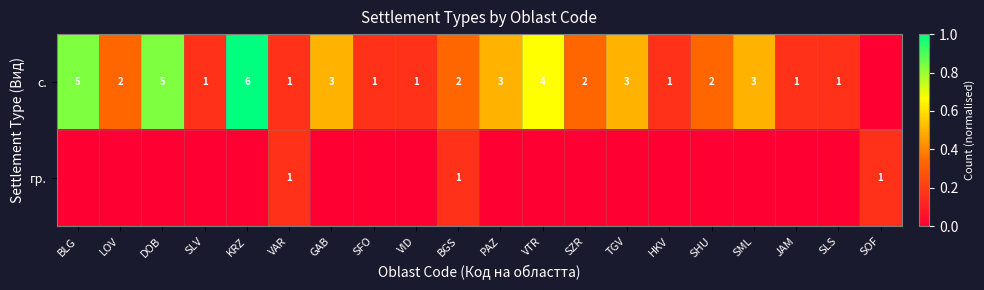

Is it true that с. equals 4 at VTR?

True